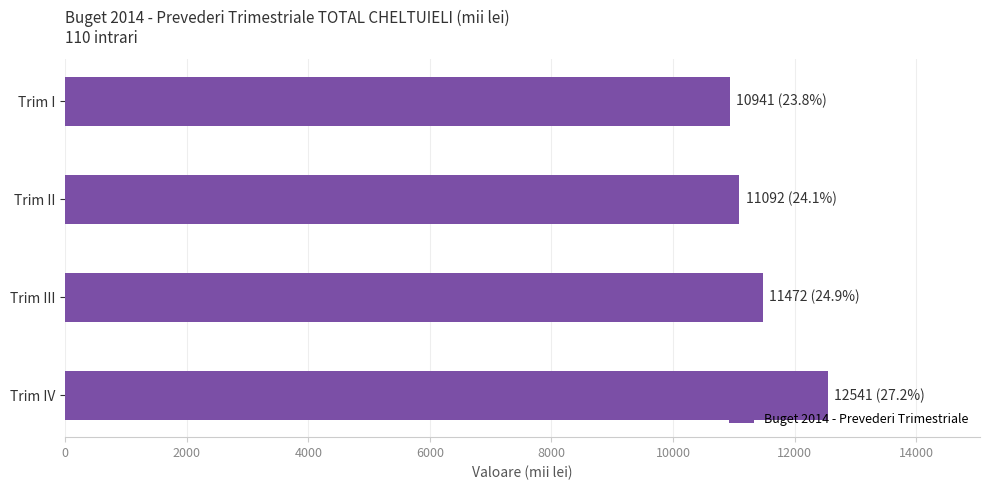

Reading bottom to top, what are all the values shown in this chart?

12541	11472	11092	10941